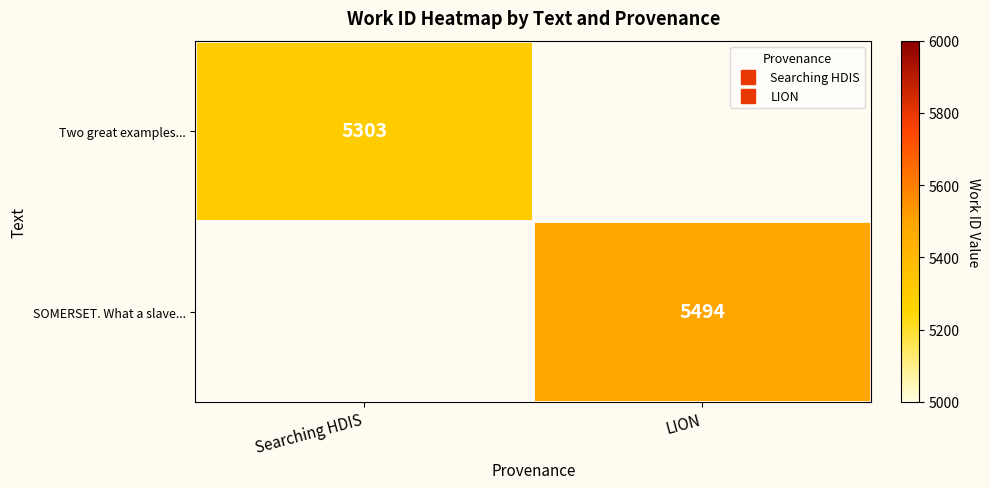

What is the maximum value for Two great examples...?

5303.0